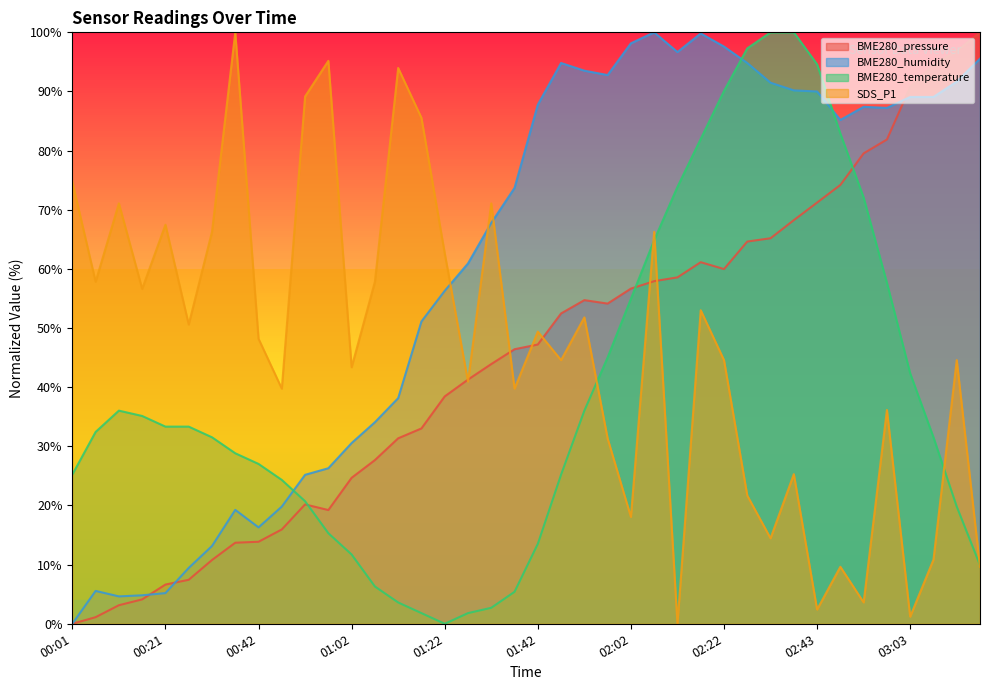

What are all the series names shown in the legend?

BME280_pressure, BME280_humidity, BME280_temperature, SDS_P1